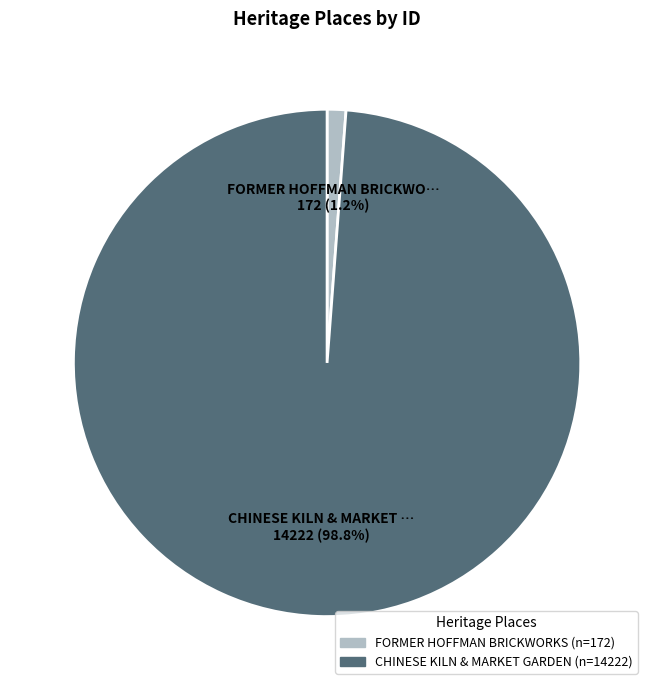

Rank the categories by value from highest to lowest.

CHINESE KILN & MARKET GARDEN, FORMER HOFFMAN BRICKWORKS